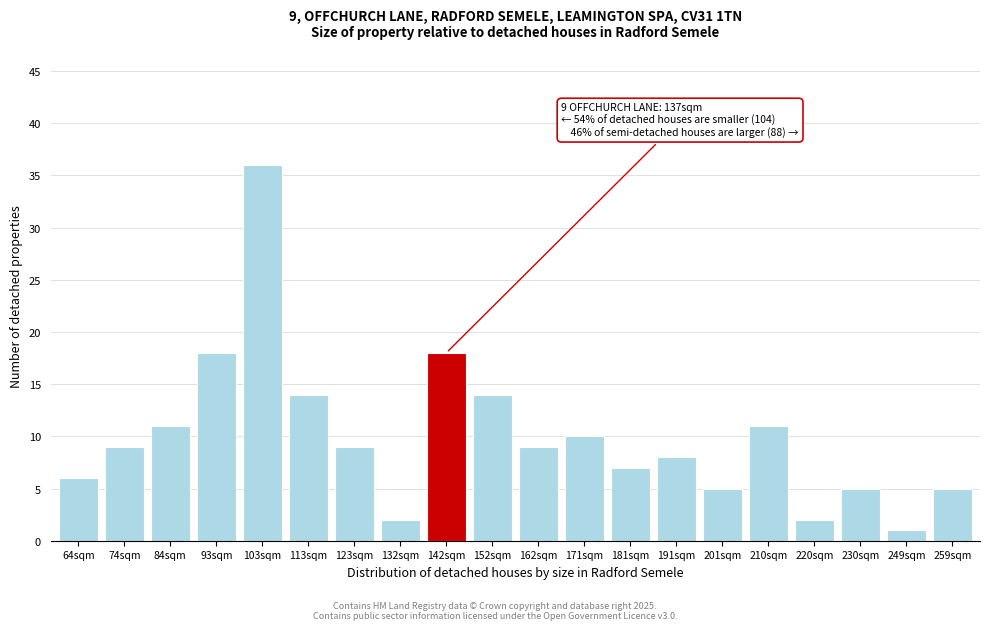

Reading left to right, what are all the values shown in this chart?

64sqm=6	74sqm=9	84sqm=11	93sqm=18	103sqm=36	113sqm=14	123sqm=9	132sqm=2	142sqm=18	152sqm=14	162sqm=9	171sqm=10	181sqm=7	191sqm=8	201sqm=5	210sqm=11	220sqm=2	230sqm=5	249sqm=1	259sqm=5